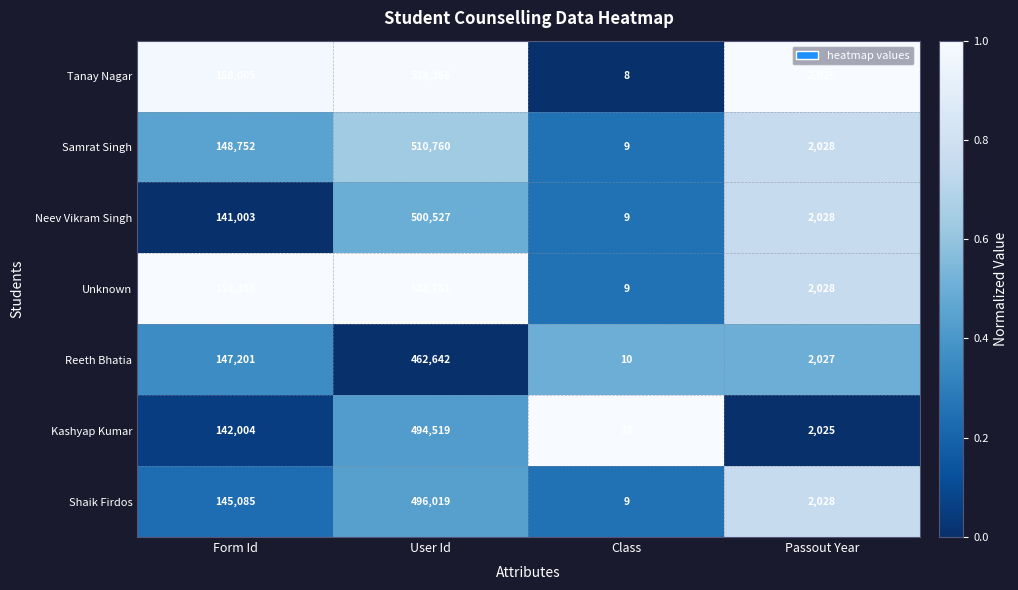

Which series has the largest total across all categories?

Unknown